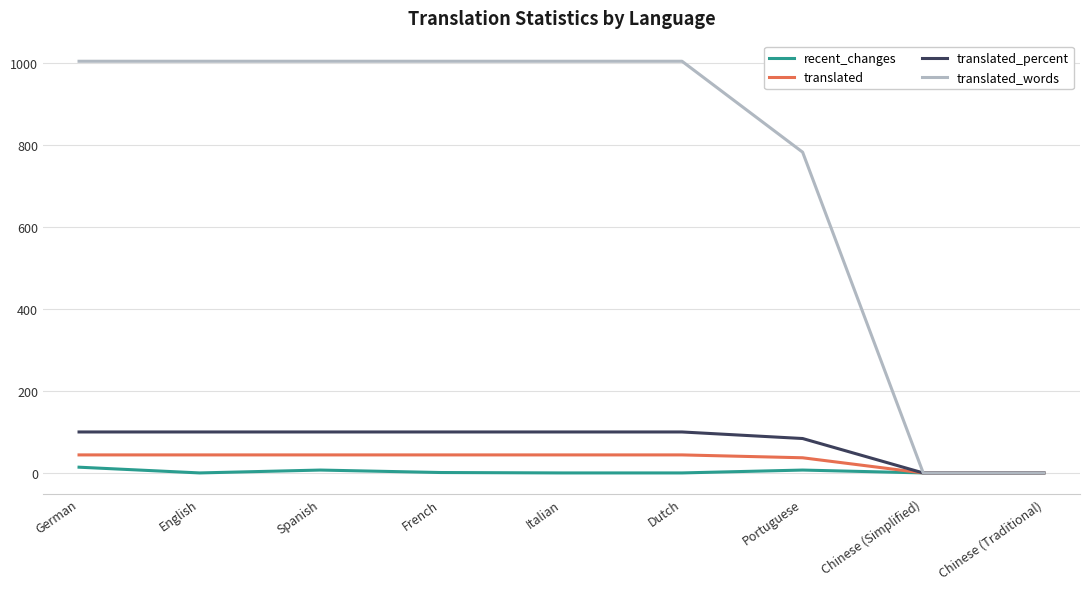

Which series has the largest total across all categories?

translated_words